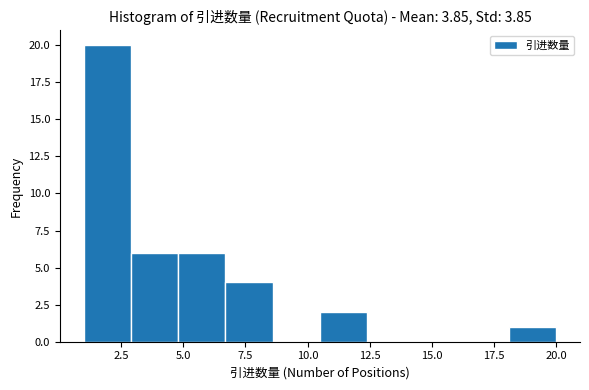

Around what value on the x-axis is the tallest bar? Give the approximate position of its centre, as read against the axis.

2.0